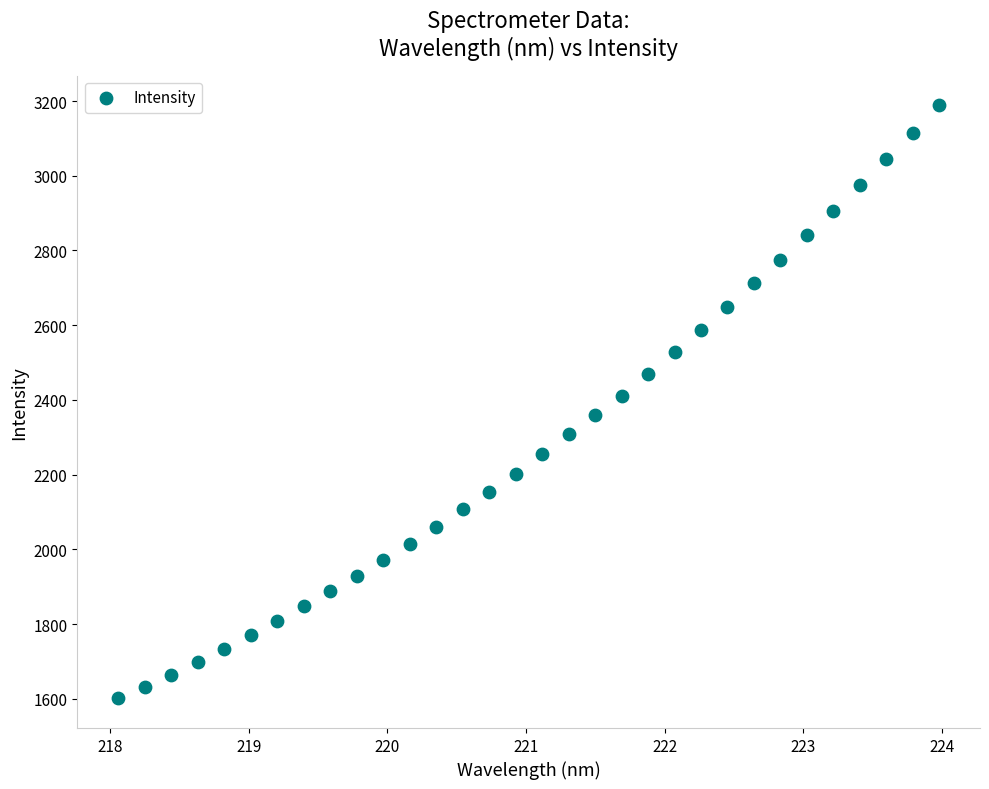

What is the range of X values (max minus min)?

5.9